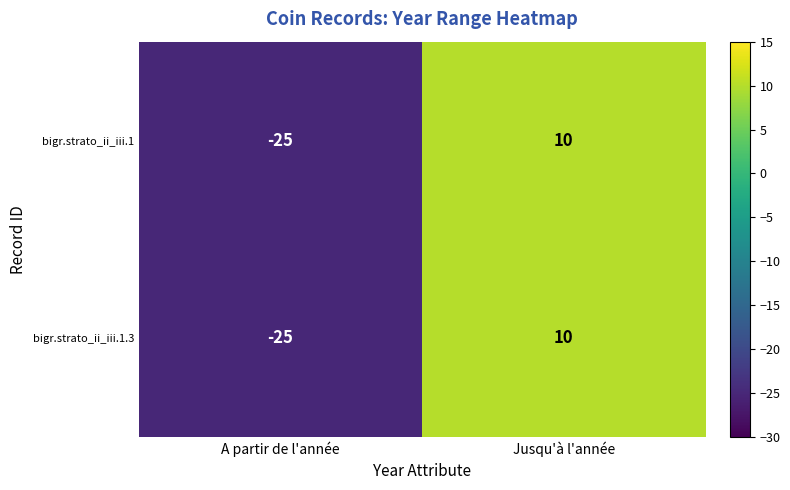

At which category is the sum across all series the highest?

Jusqu'à l'année